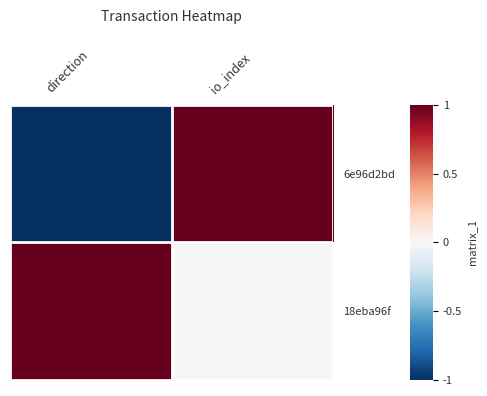

Reading left to right, list all the values displayed in this chart.

6e96d2bd: direction=-1	io_index=1
18eba96f: direction=1	io_index=0